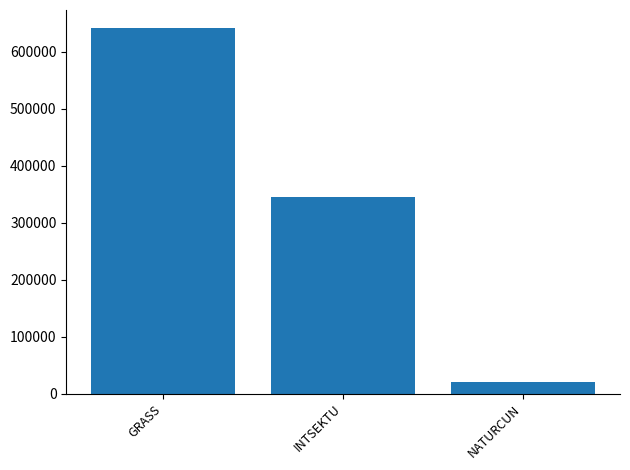

What is the sum of all values?

1005057